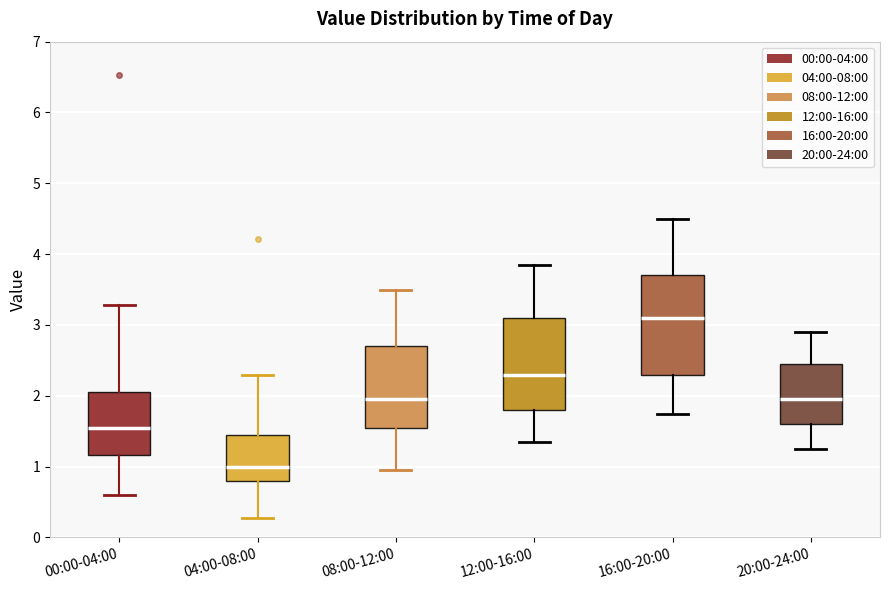

Where is the lower edge of the box for 12:00-16:00 on the y-axis? The values are not printed on the chart, so give them approximately, as read against the axis.

1.8